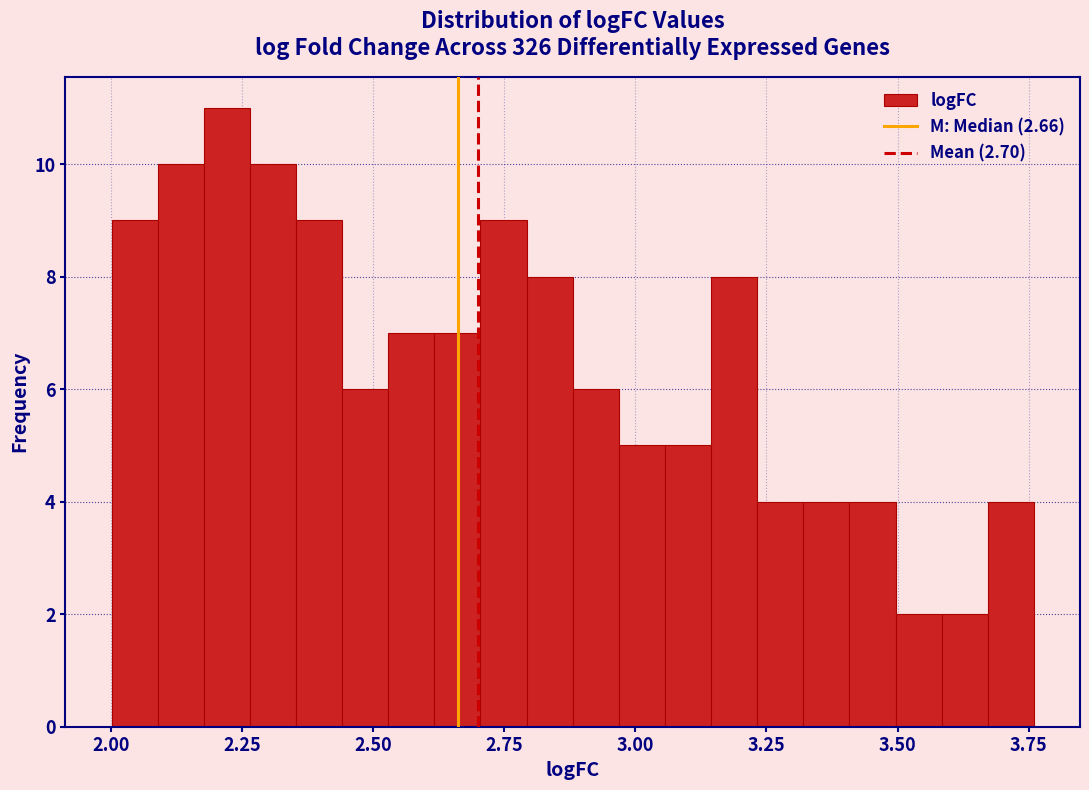

Read against the x-axis, roughly where is the centre of the tallest bar?

2.20